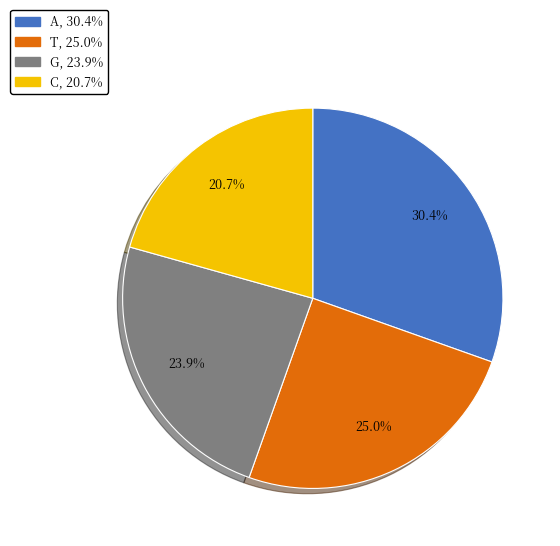

To the nearest percent, what percentage of the pie is T?

25%